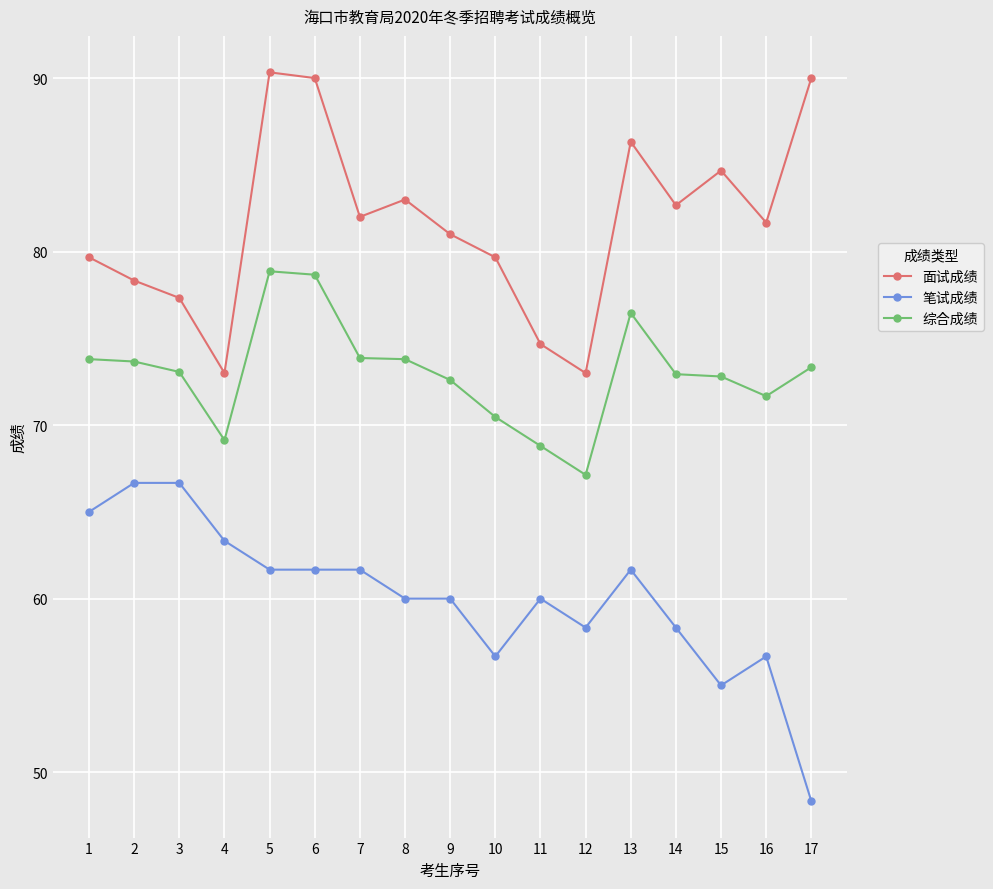

List the series in order of their peak value, highest first.

面试成绩, 综合成绩, 笔试成绩